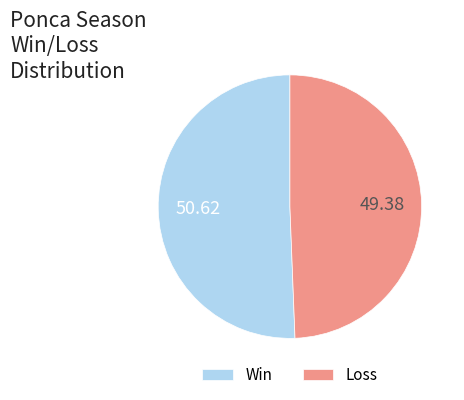

Rank the categories by value from lowest to highest.

Loss, Win